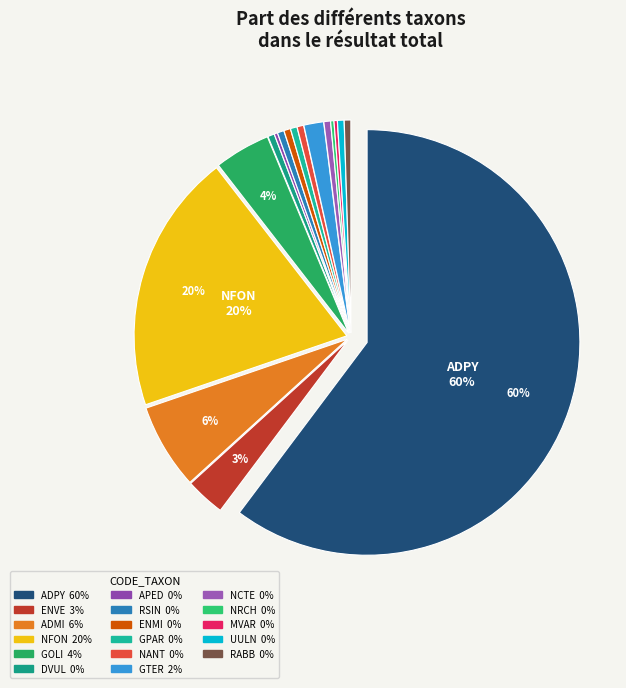

True or false: GOLI accounts for 4% of the total.

True